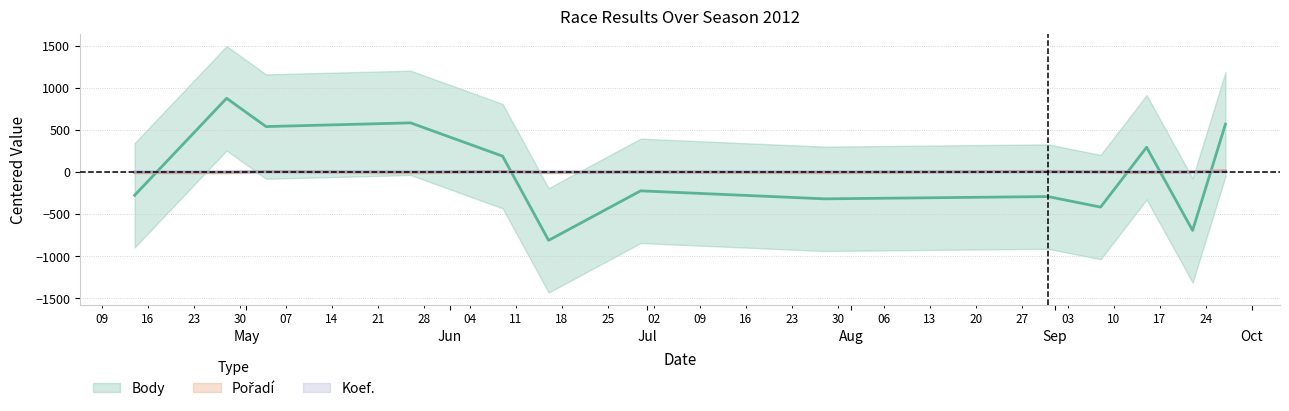

What is the value of the Body point at the 11th from the left?

292.2